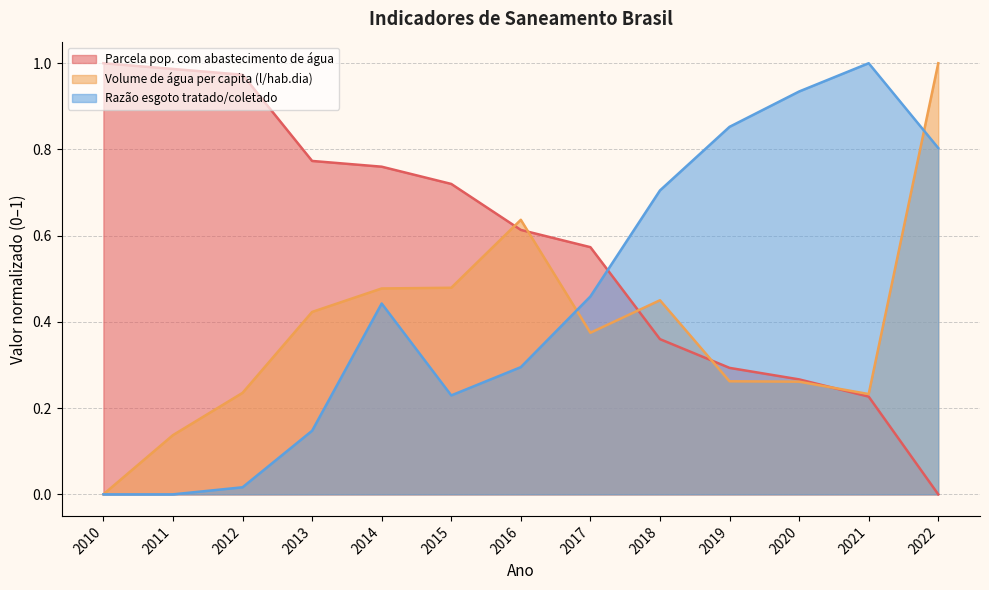

Reading left to right, extract all data points from this chart.

Parcela pop. com abastecimento de água: 1.0	1.0	1.0	0.8	0.8	0.7	0.6	0.6	0.4	0.3	0.3	0.2	0.0
Volume de água per capita (l/hab.dia): 0.0	0.1	0.2	0.4	0.5	0.5	0.6	0.4	0.5	0.3	0.3	0.2	1.0
Razão esgoto tratado/coletado: 0.0	0.0	0.0	0.1	0.4	0.2	0.3	0.5	0.7	0.9	0.9	1.0	0.8